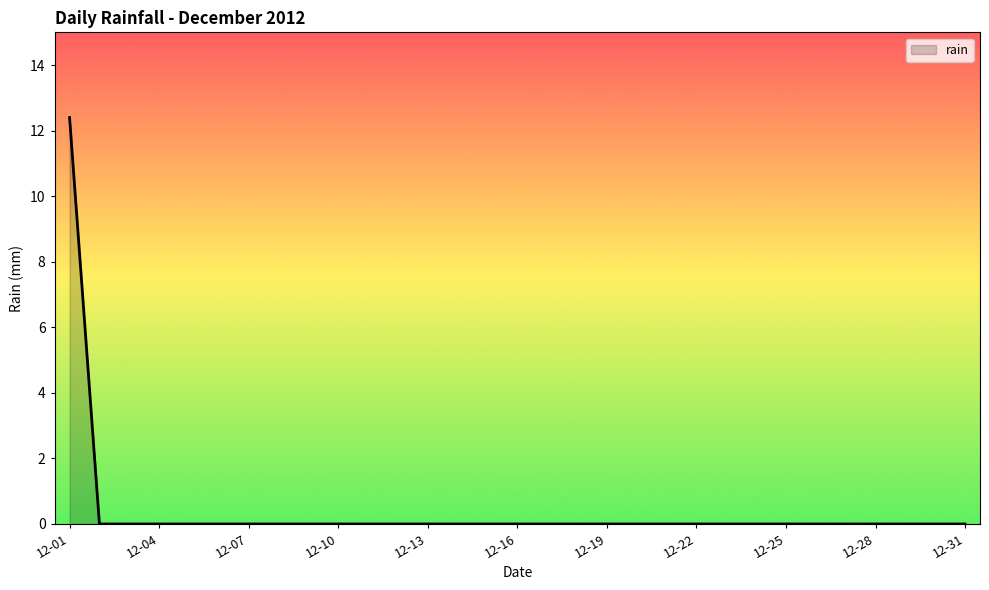

What is the difference between the maximum and minimum values?

12.4